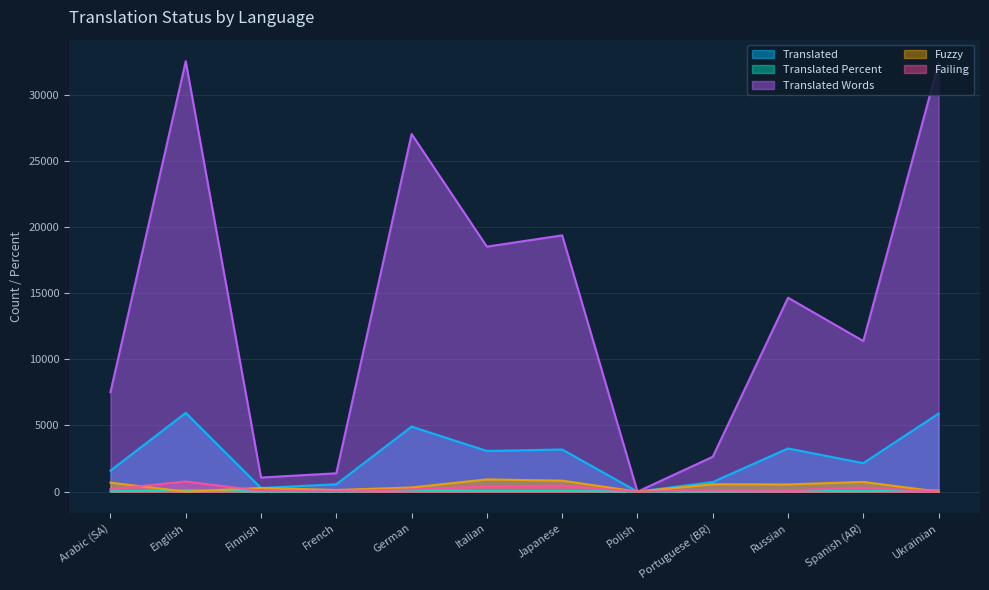

True or false: translated and failing cross at least once.

False